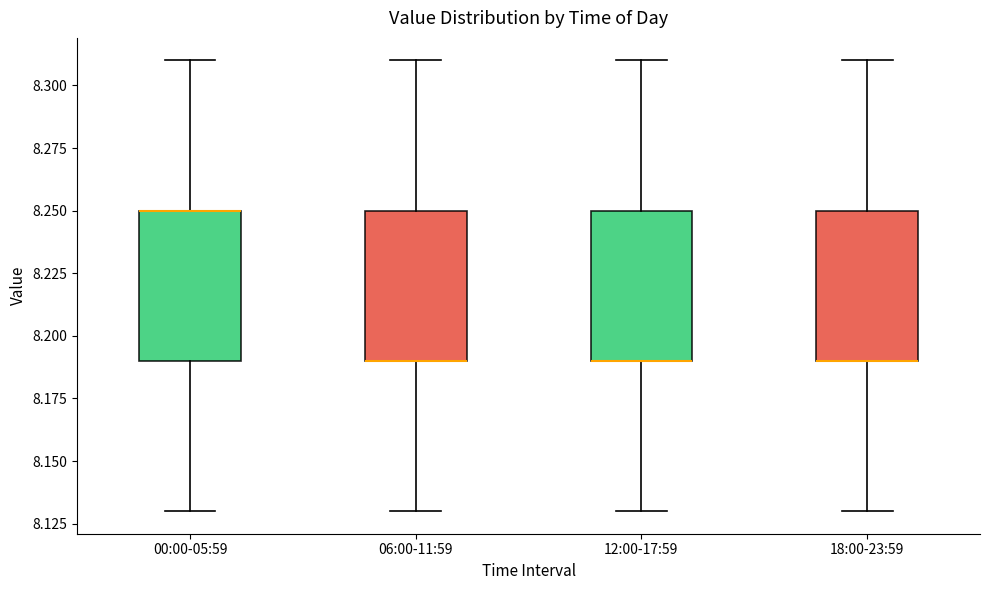

Reading left to right, transcribe this box plot: for each box, give where its median line is, the range the box spans, and where its two whiskers end, as read against the y-axis. The values are not printed on the chart, so give them approximately, as read against the axis.

00:00-05:59: median 8.25 (drawn on the box's upper edge), box 8.19 to 8.25, whiskers 8.13 to 8.31
06:00-11:59: median 8.19 (drawn on the box's lower edge), box 8.19 to 8.25, whiskers 8.13 to 8.31
12:00-17:59: median 8.19 (drawn on the box's lower edge), box 8.19 to 8.25, whiskers 8.13 to 8.31
18:00-23:59: median 8.19 (drawn on the box's lower edge), box 8.19 to 8.25, whiskers 8.13 to 8.31